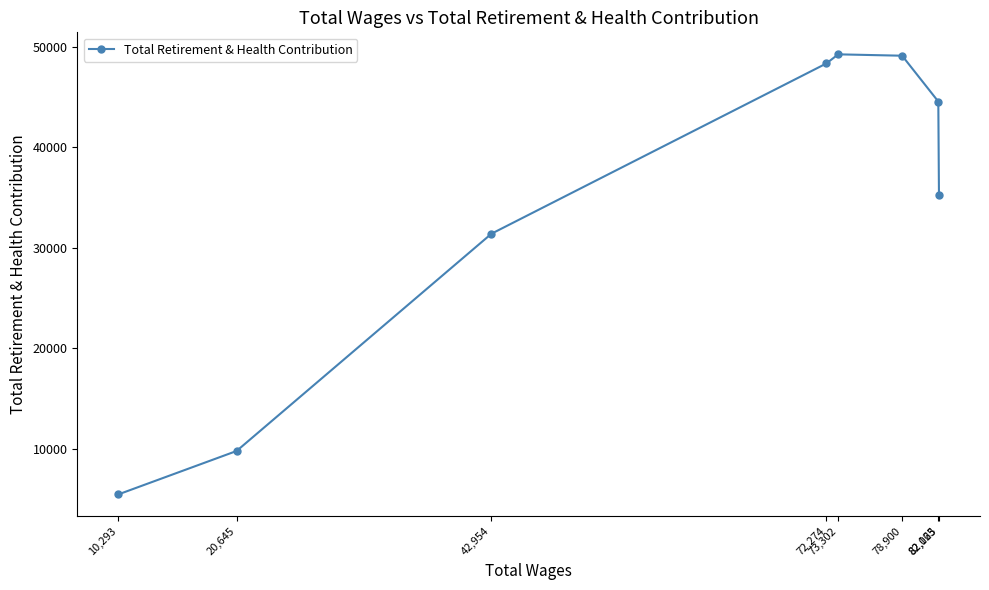

Rank the categories by value from lowest to highest.

10,293, 20,645, 42,954, 82,123, 82,065, 72,274, 78,900, 73,302